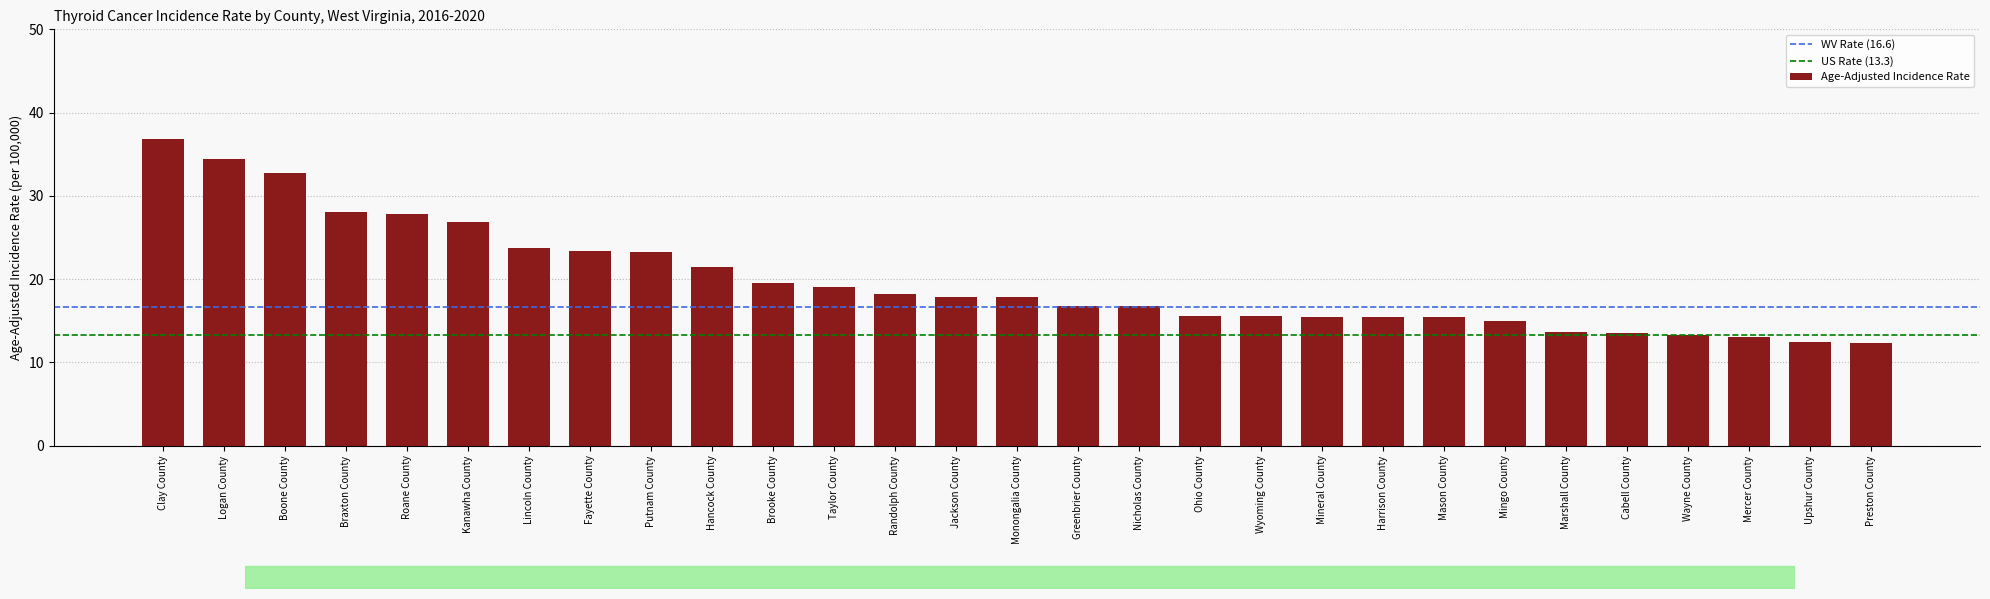

What is the sum of the values at Marshall County and Monongalia County?

31.4